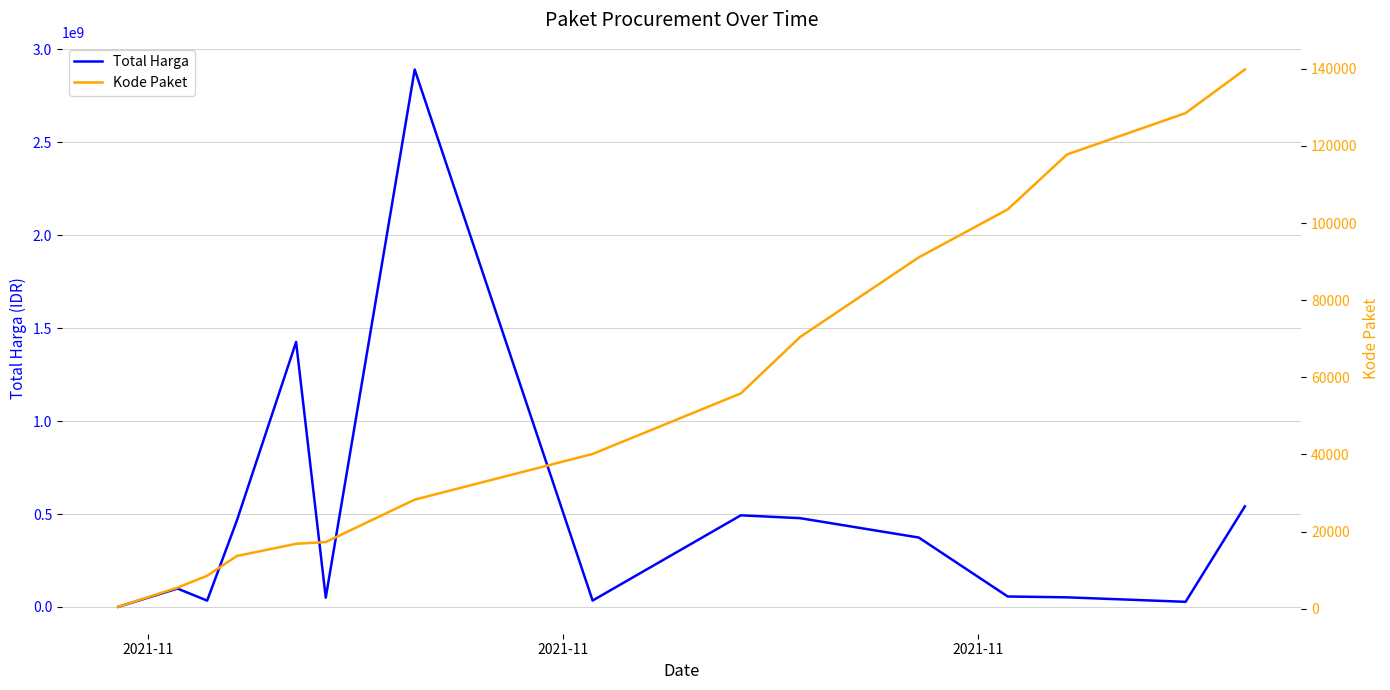

True or false: Kode Paket and Total Harga cross at least once.

False